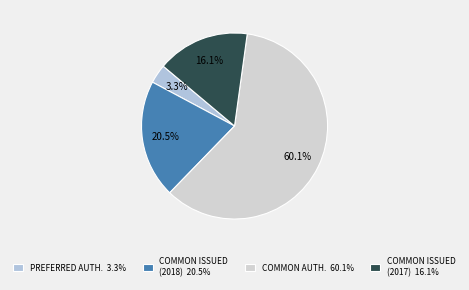

To the nearest percent, what is the average slice percentage?

25%